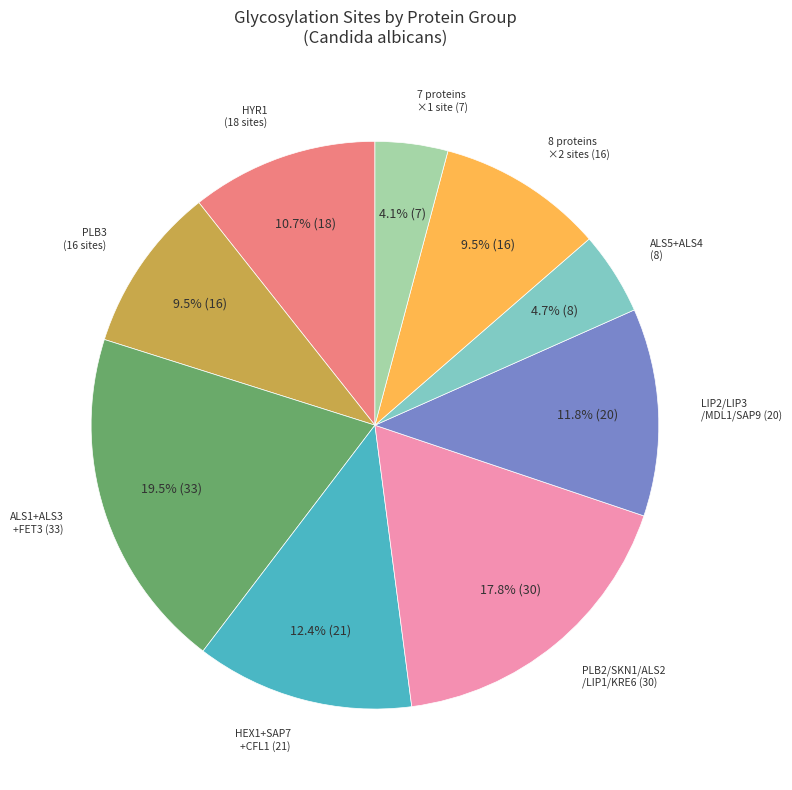

Is there a majority slice in this chart?

No